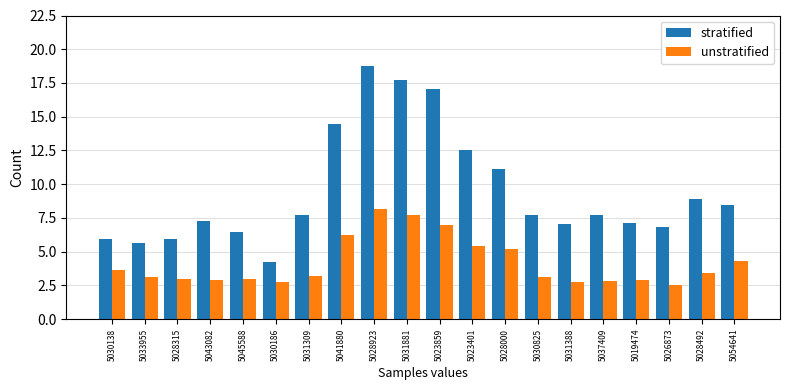

What is the sum of the unstratified values at 5019474 and 5041880?

9.1